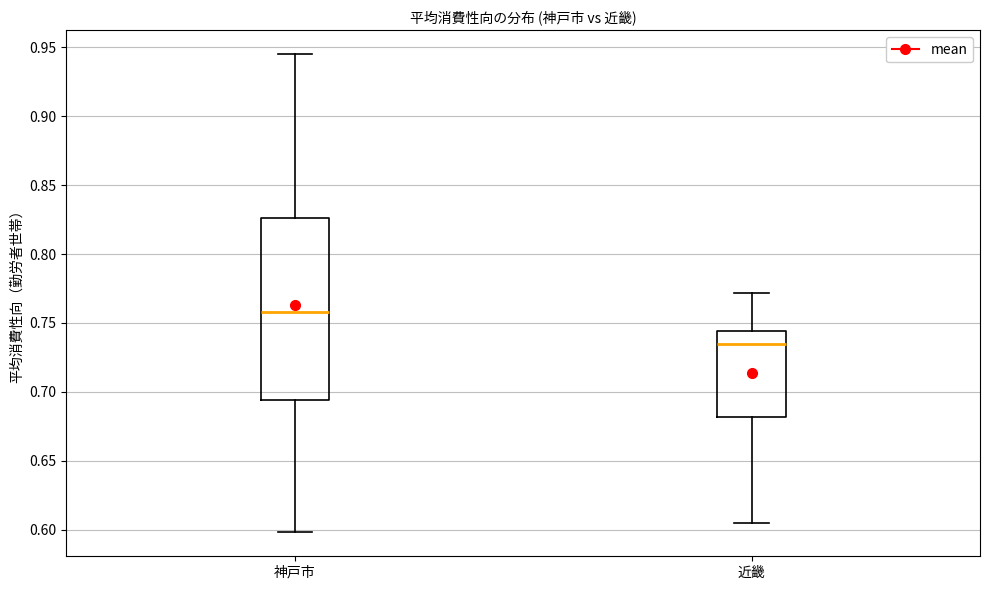

Which box's median line is the lowest?

近畿